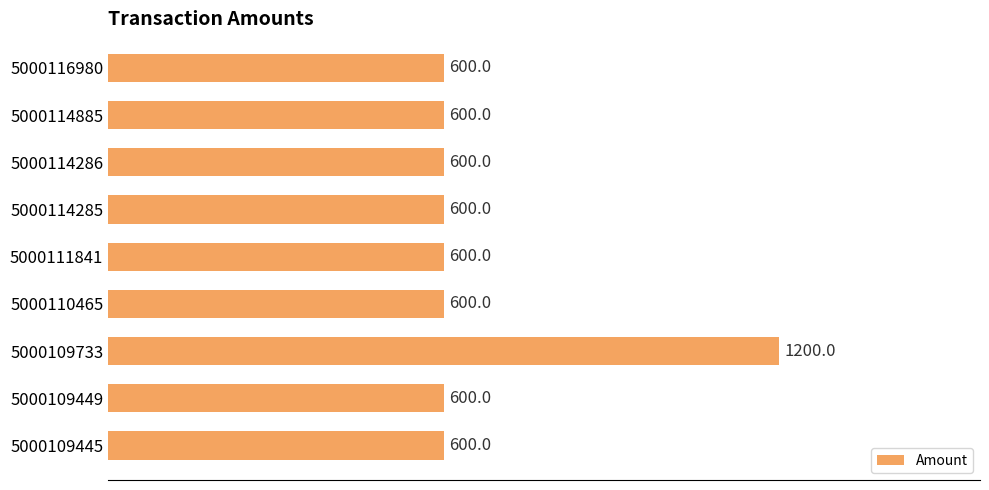

True or false: the data shows 289 at 5000116980.

False